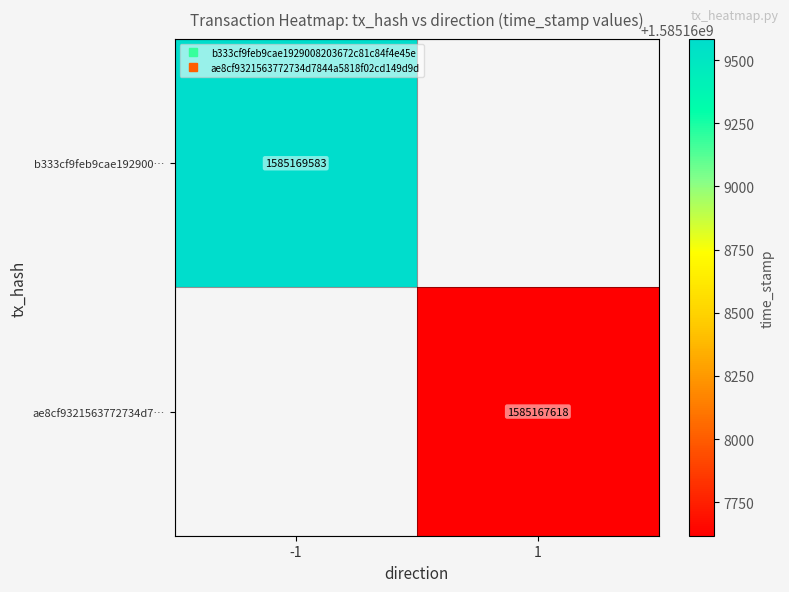

Which series has the widest spread of values?

b333cf9feb9cae192900…